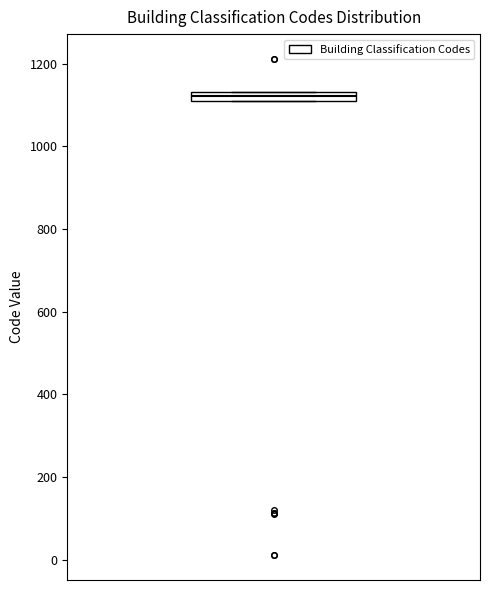

Where is the upper edge of the box on the y-axis? The values are not printed on the chart, so give them approximately, as read against the axis.

1140